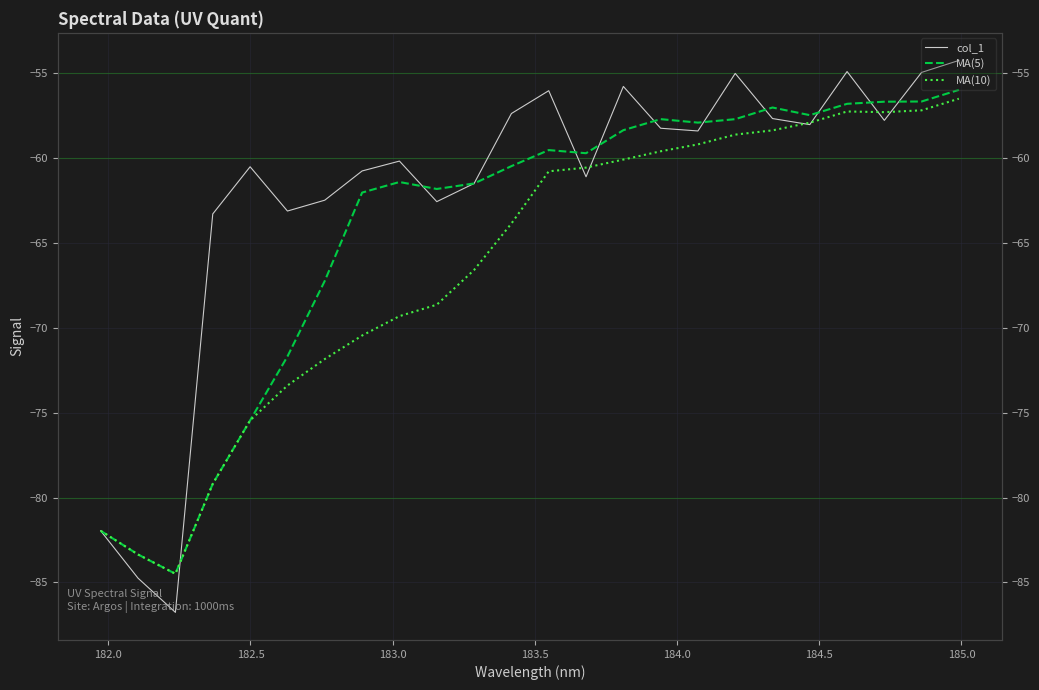

How many data points in MA(5) are above -59?

10